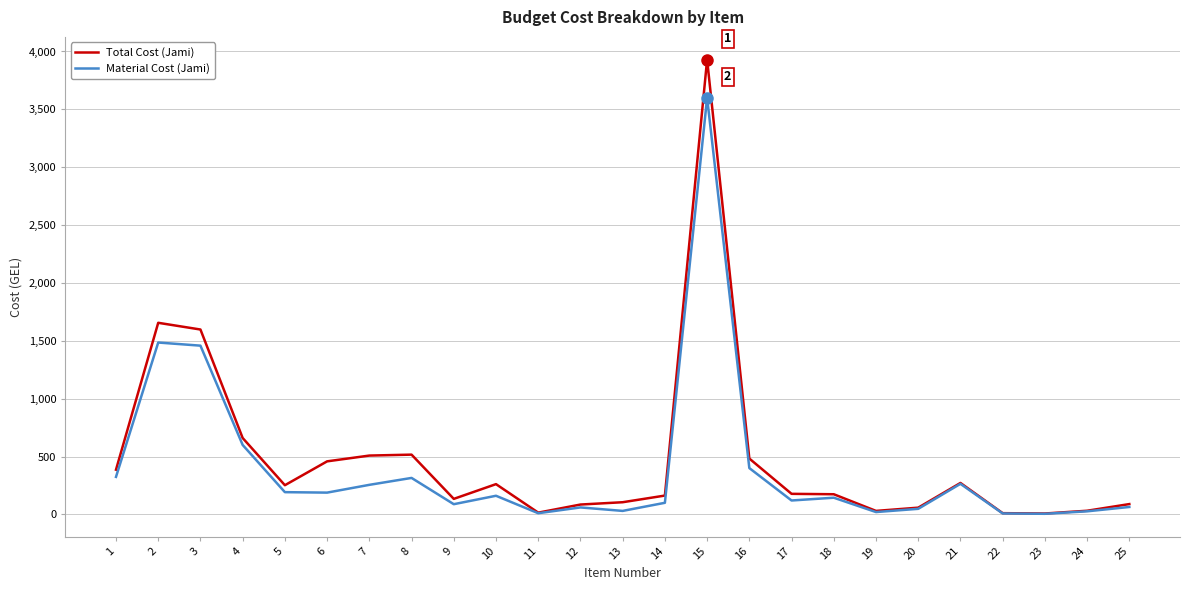

List the series in order of their peak value, lowest first.

Material Cost (Jami), Total Cost (Jami)